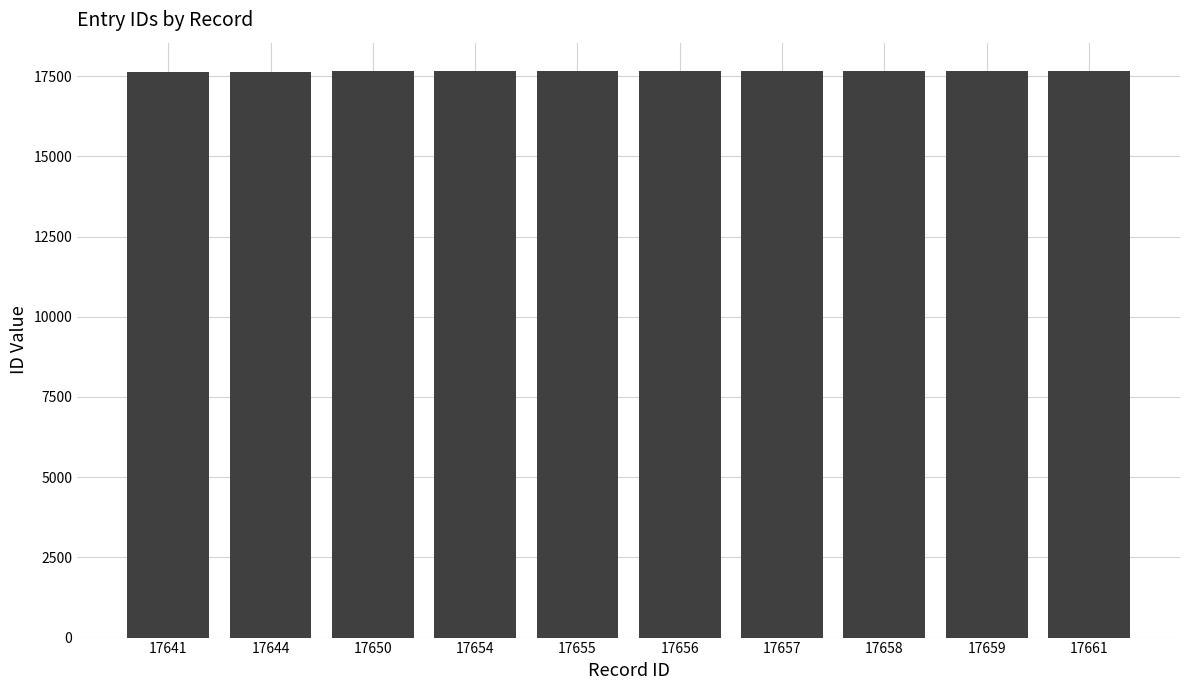

The chart shows a value of 7157 at 17654. True or false?

False